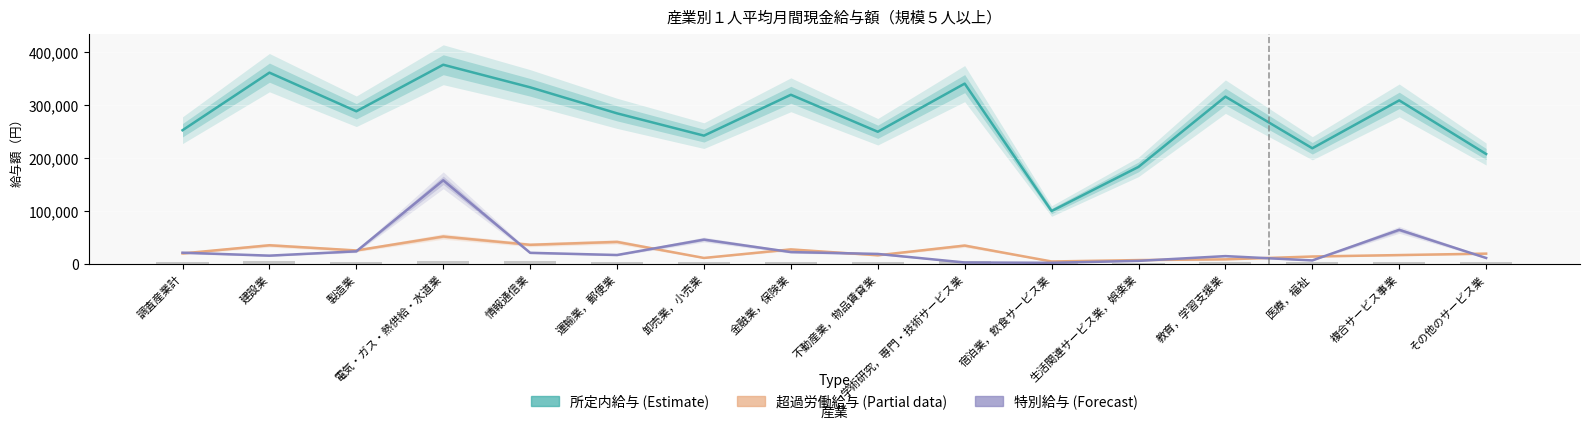

What is the sum of all 所定内給与 values?

4383131